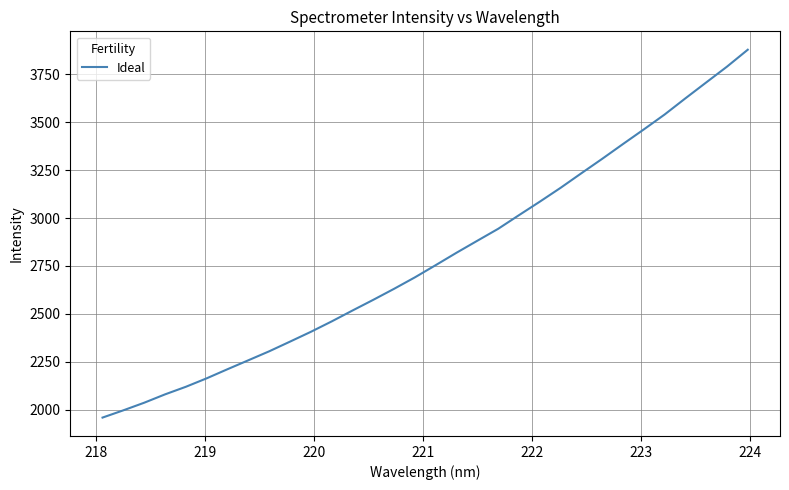

What is the sum of all values?

89355.9